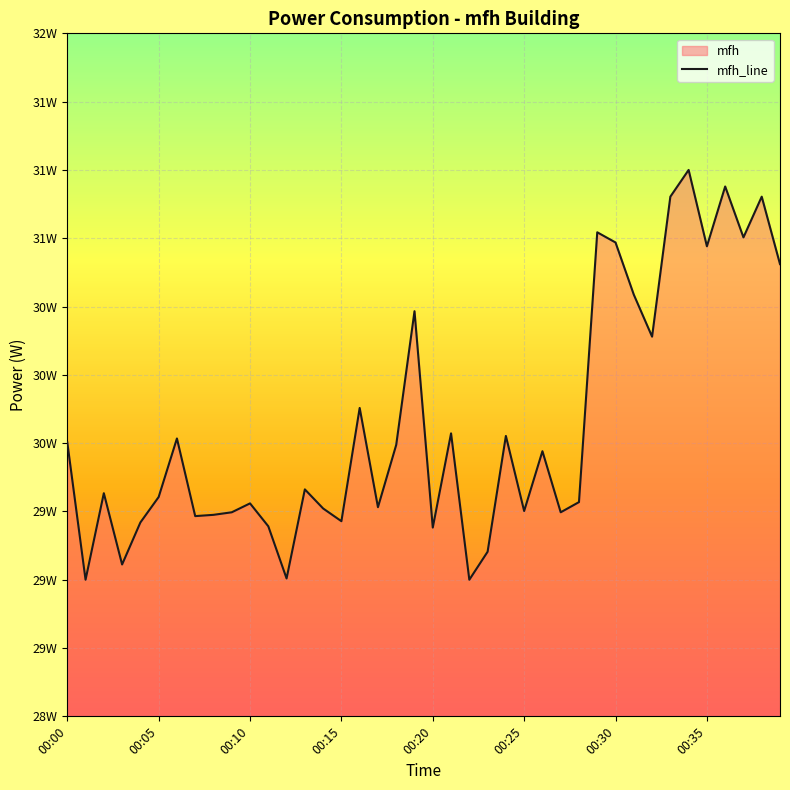

How many points are higher than both their immediate neighbors (excluding endpoints)?

13